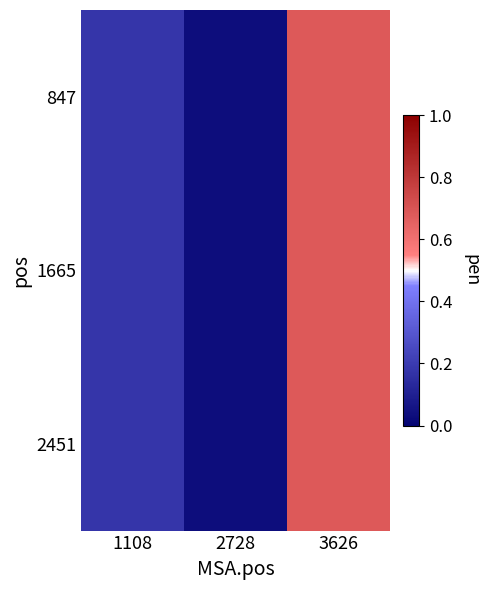

Reading left to right, what are all the values shown in this chart?

847: 1108=0.2	2728=0.0	3626=0.7
1665: 1108=0.2	2728=0.0	3626=0.7
2451: 1108=0.2	2728=0.0	3626=0.7